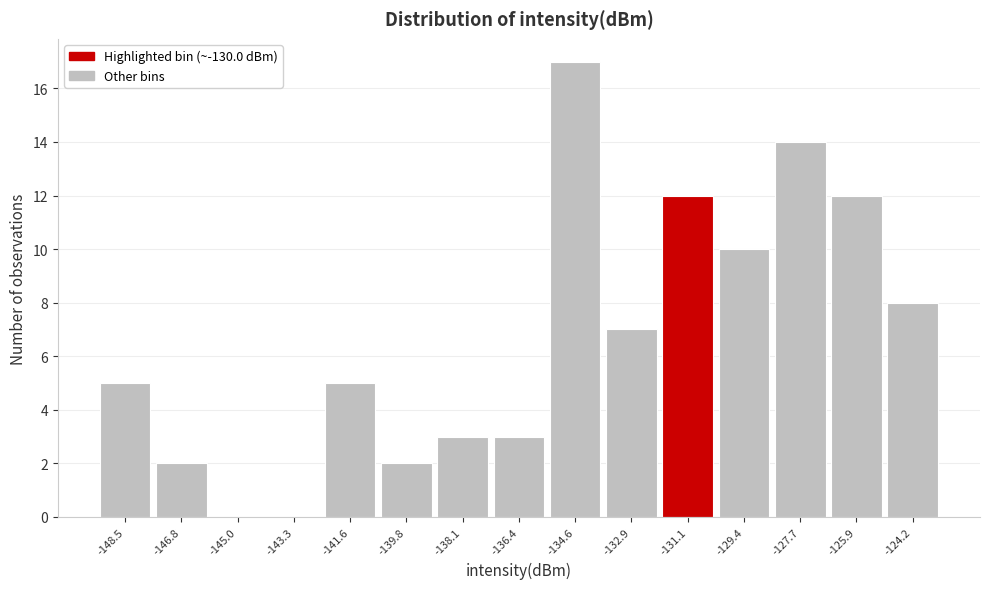

At which category does the chart reach its peak across all series?

-134.6